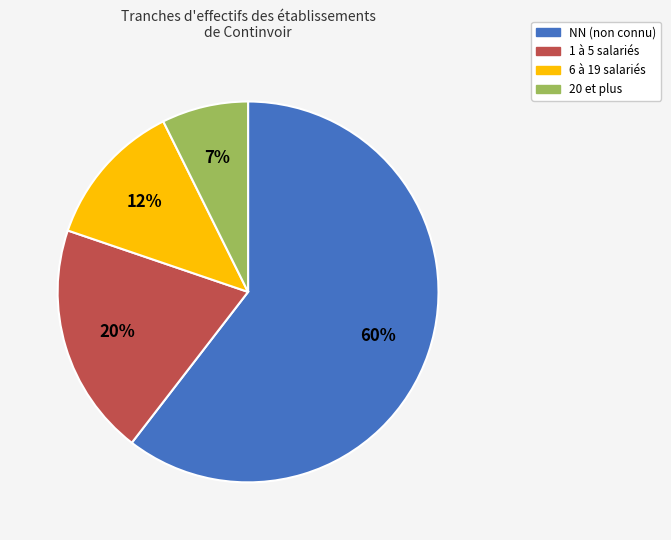

What is the largest slice in the pie chart?

NN (non connu)